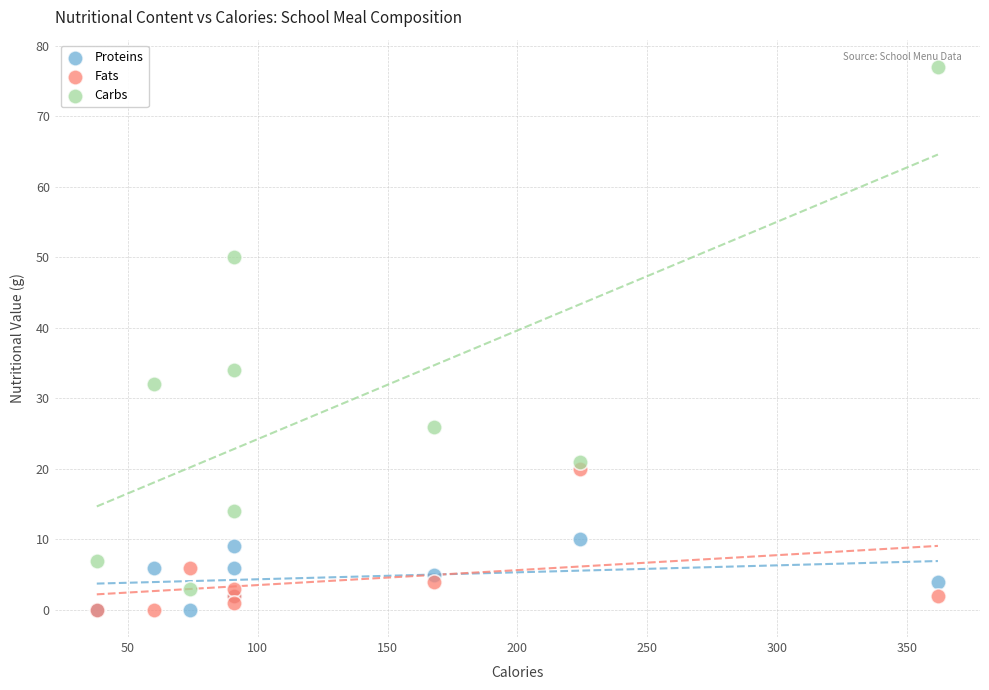

Which series has the largest Y range (max minus min)?

Carbs